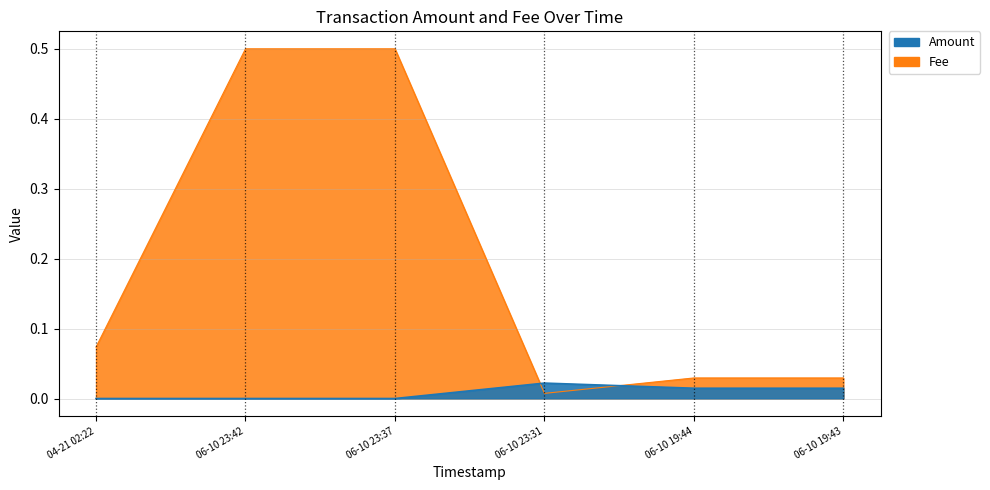

Which series has the largest range (max minus min)?

Fee